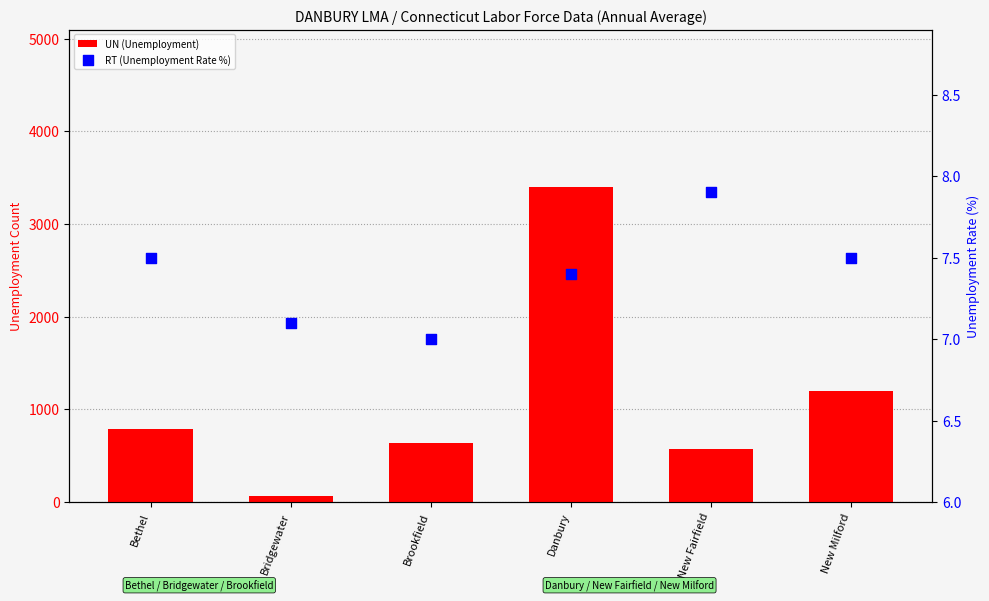

What are all the series names shown in the legend?

UN (Unemployment), RT (Unemployment Rate %)